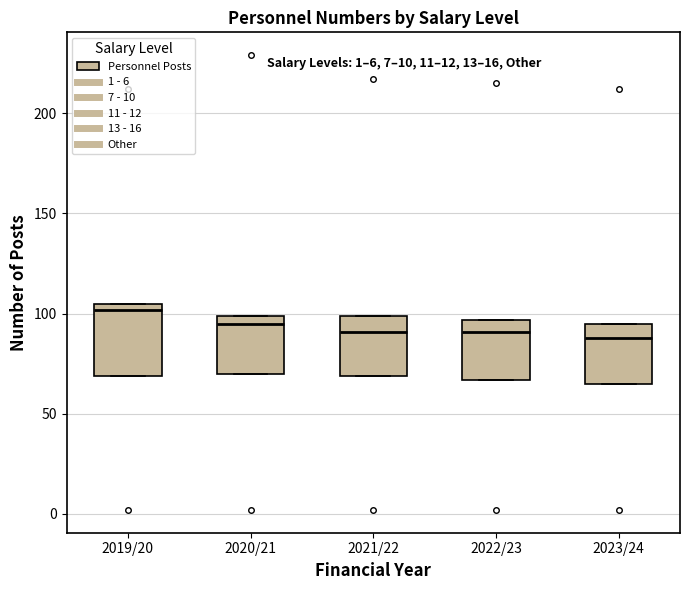

Reading left to right, read every box against the y-axis: the position of its median line, the range the box covers, and the ends of its whiskers. The values are not printed on the chart, so give them approximately, as read against the axis.

2019/20: median 100, box 70 to 105, whiskers 70 to 105
2020/21: median 95, box 70 to 100, whiskers 70 to 100
2021/22: median 90, box 70 to 100, whiskers 70 to 100
2022/23: median 90, box 65 to 95, whiskers 65 to 95
2023/24: median 90, box 65 to 95, whiskers 65 to 95